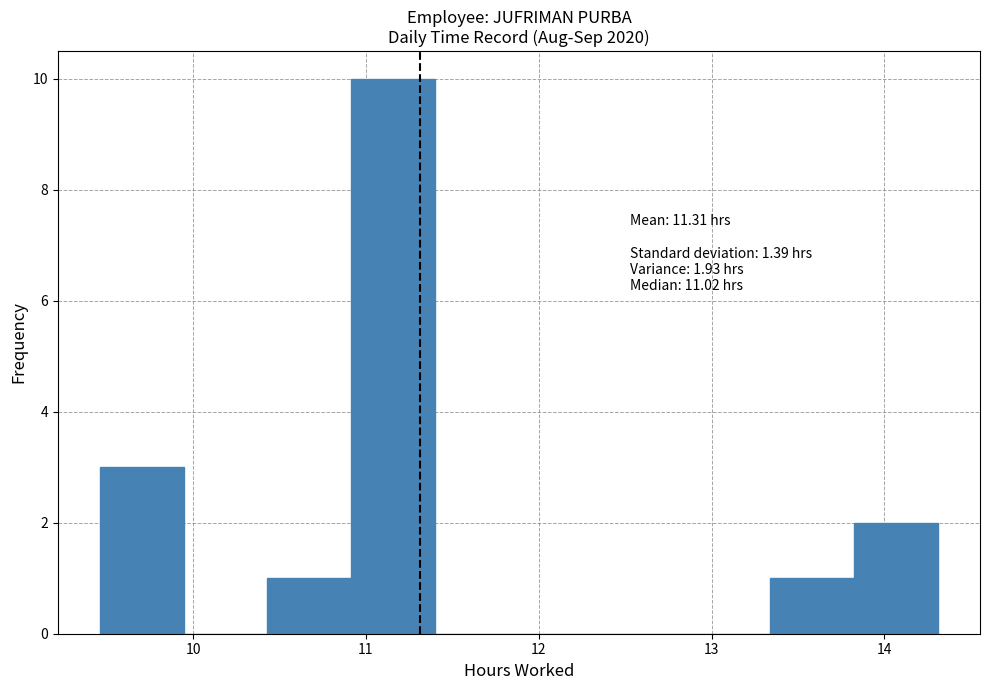

Over which range of the x-axis is the bar tallest?

10.9 to 11.4